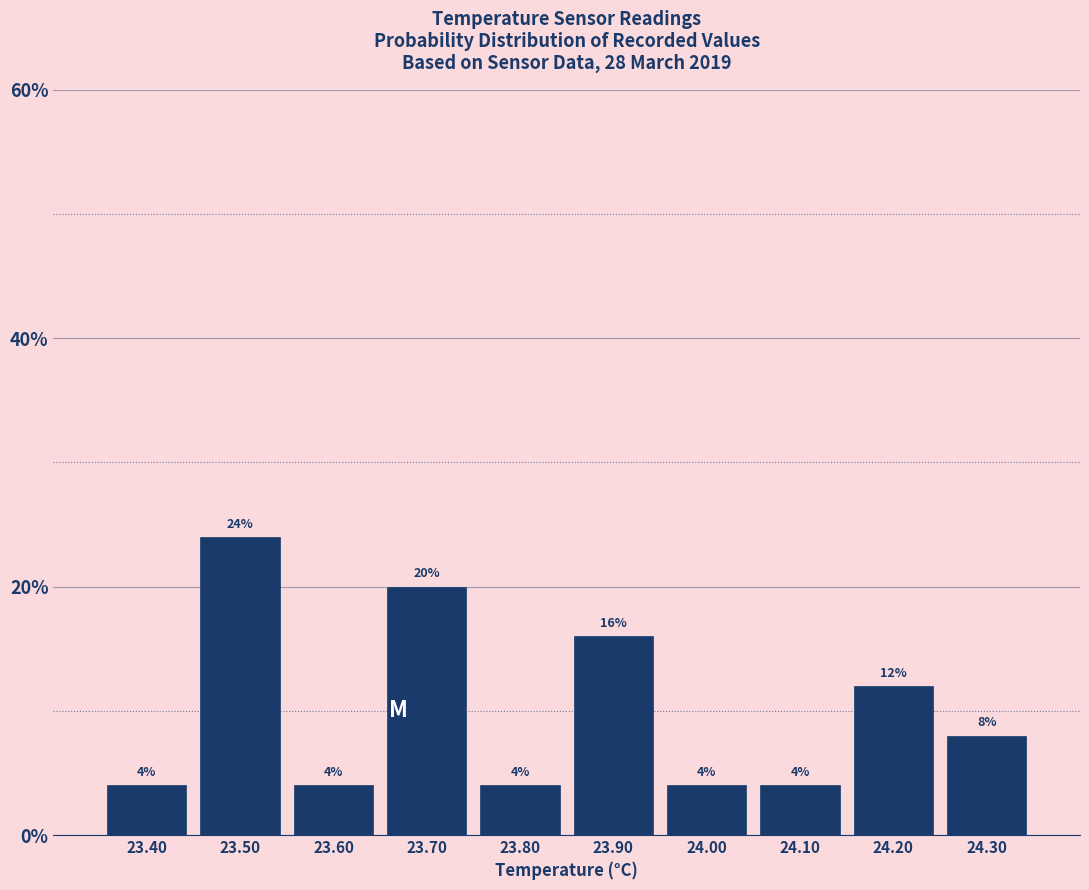

Reading left to right, list every bar in this chart as the range it spans on the x-axis followed by its height.

23.35 to 23.45: 4
23.45 to 23.55: 24
23.55 to 23.65: 4
23.65 to 23.75: 20
23.75 to 23.85: 4
23.85 to 23.95: 16
23.95 to 24.05: 4
24.05 to 24.15: 4
24.15 to 24.25: 12
24.25 to 24.35: 8